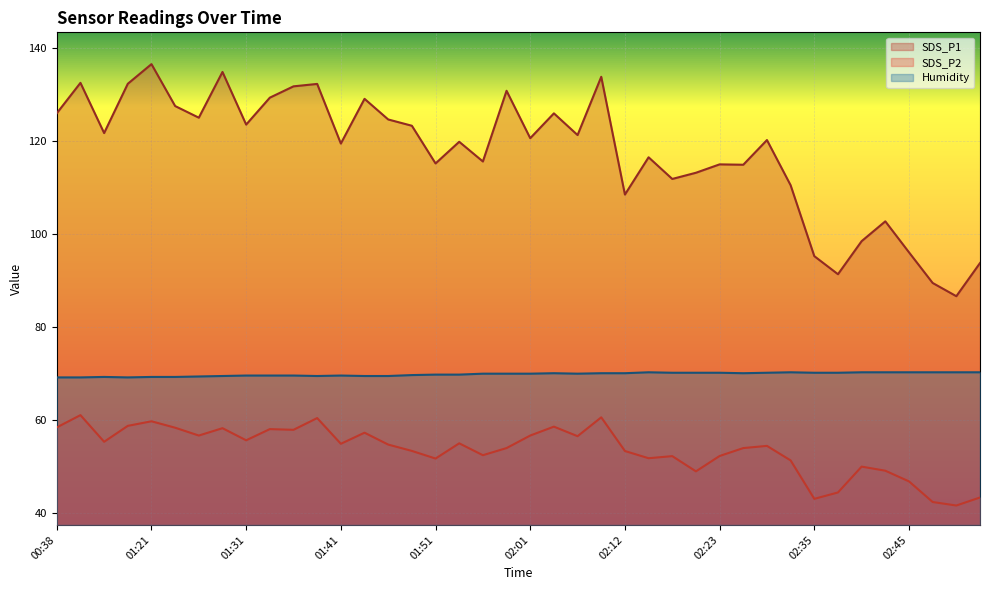

What are all the series names shown in the legend?

SDS_P1, SDS_P2, Humidity